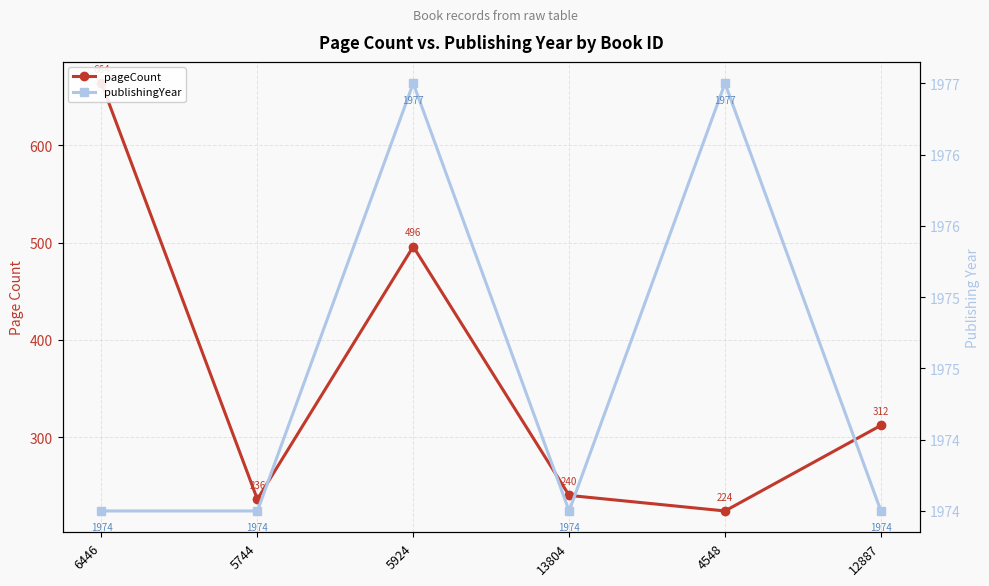

At which category does the chart reach its minimum across all series?

4548